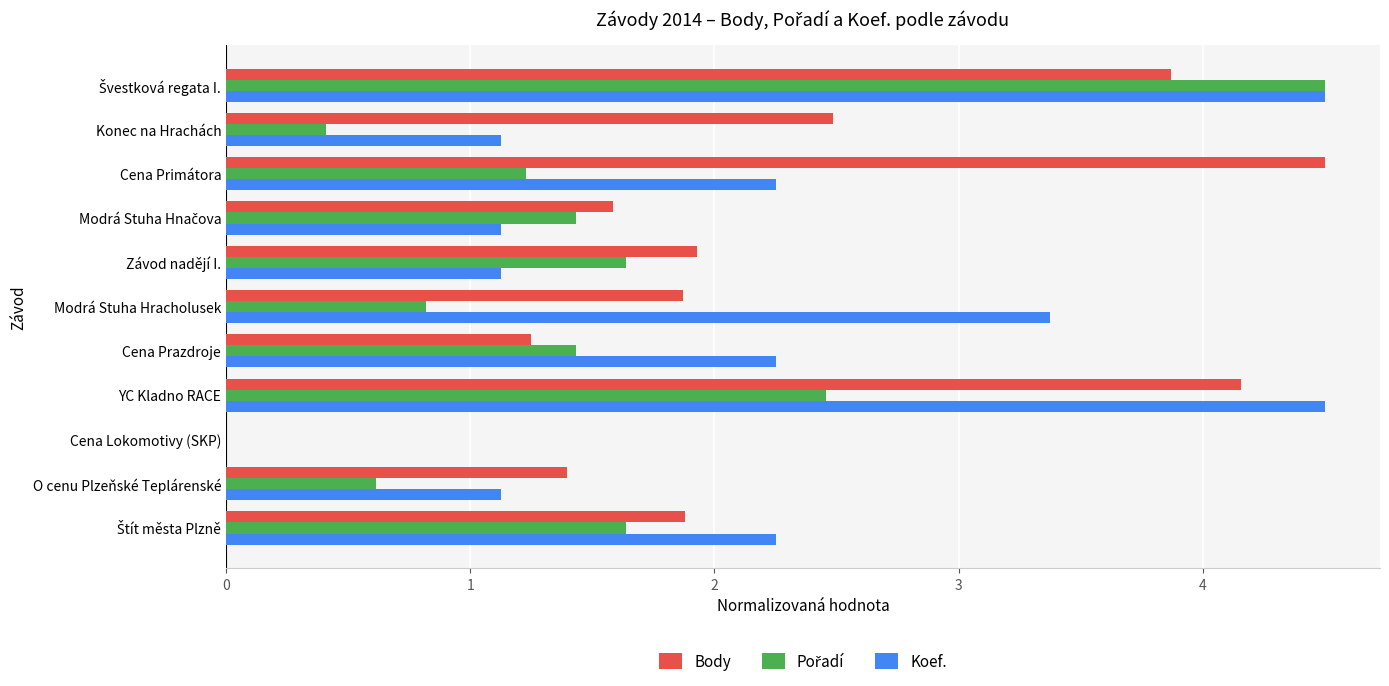

Between Cena Primátora and Konec na Hrachách, which series saw the biggest shift?

Body